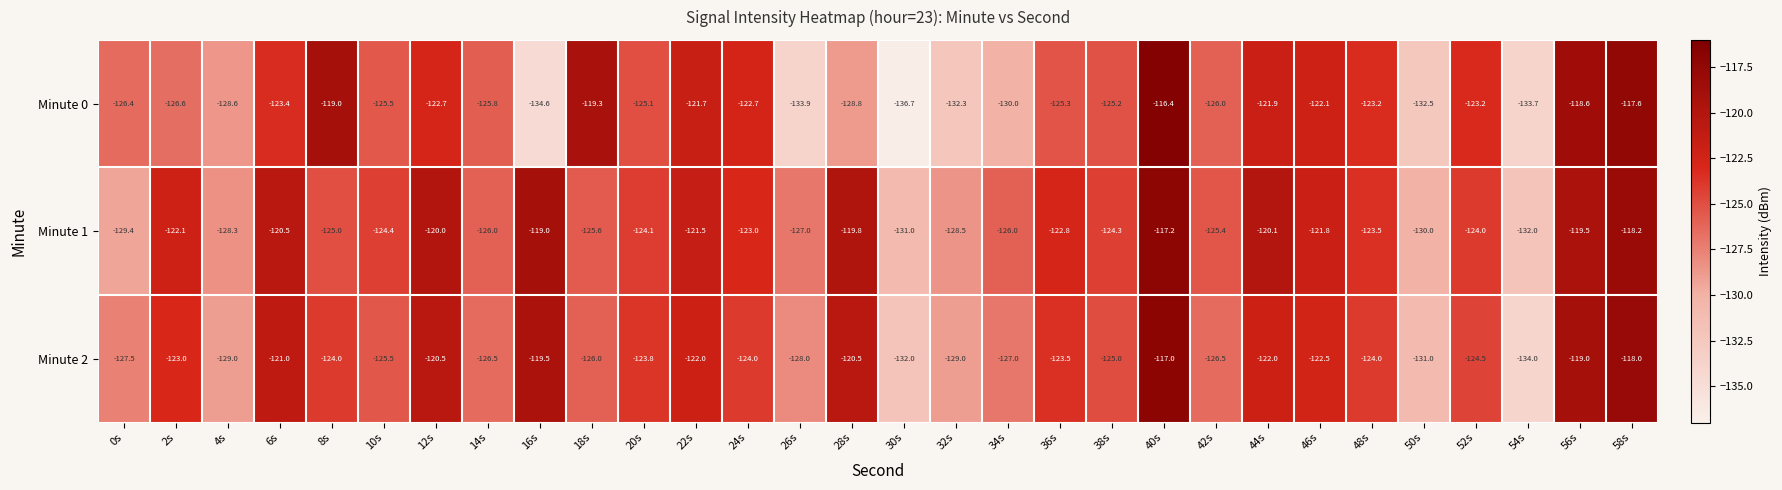

How many categories are shown in the chart?

30